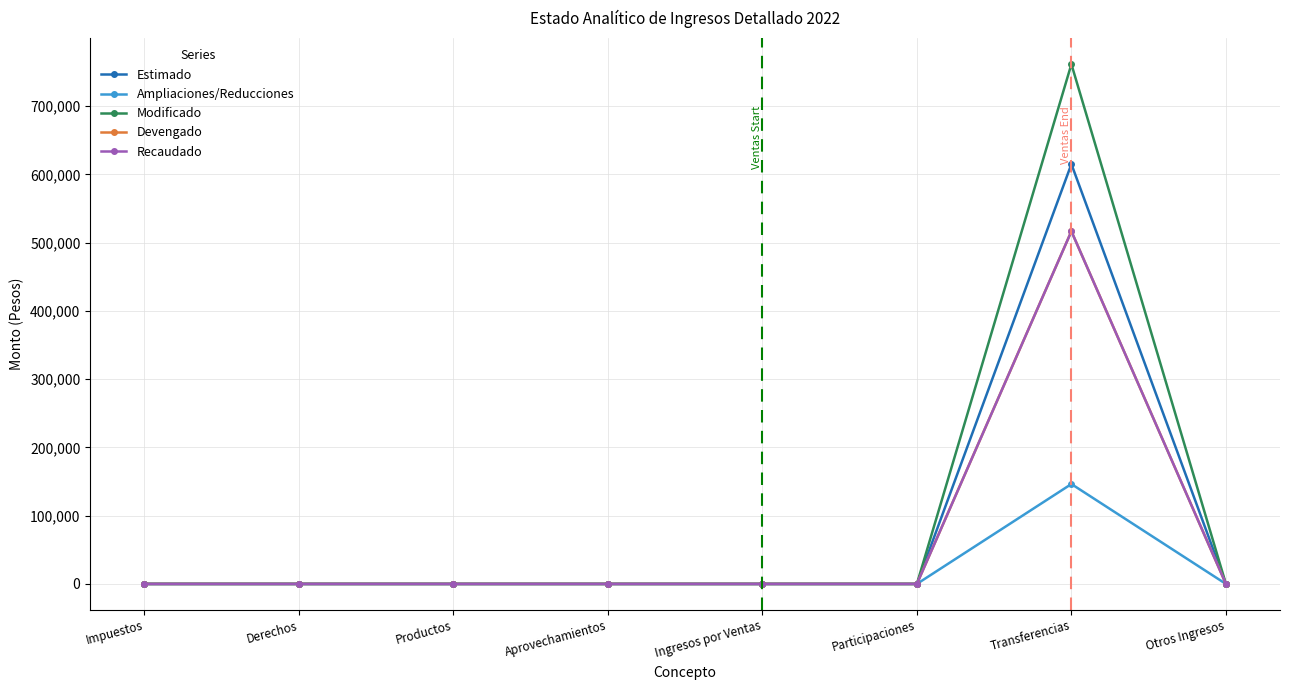

Is this an area chart (filled region under the line)?

No